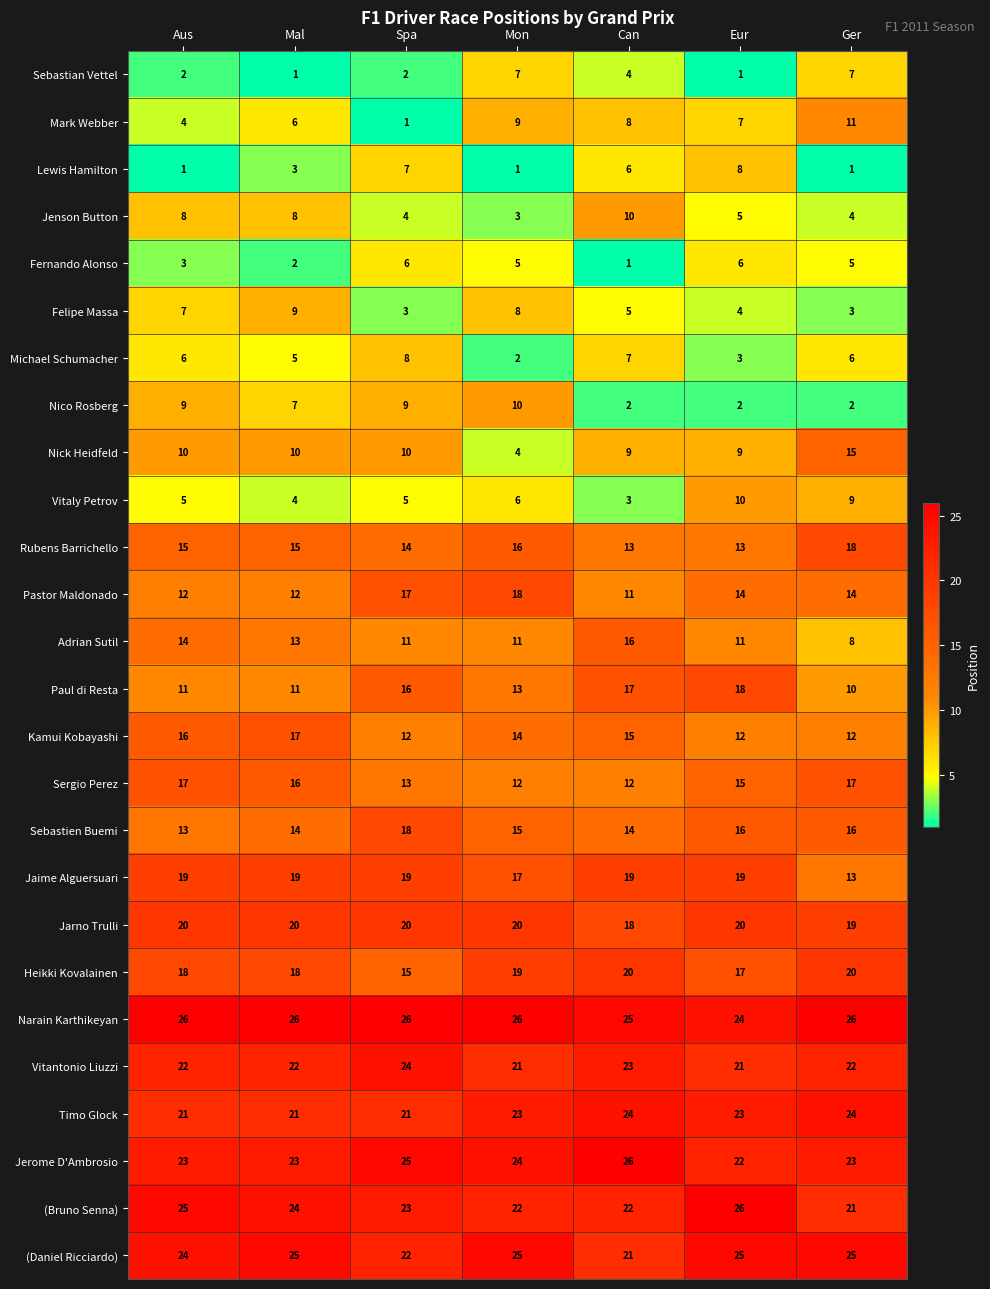

At how many categories does at least one series exceed 1?

7